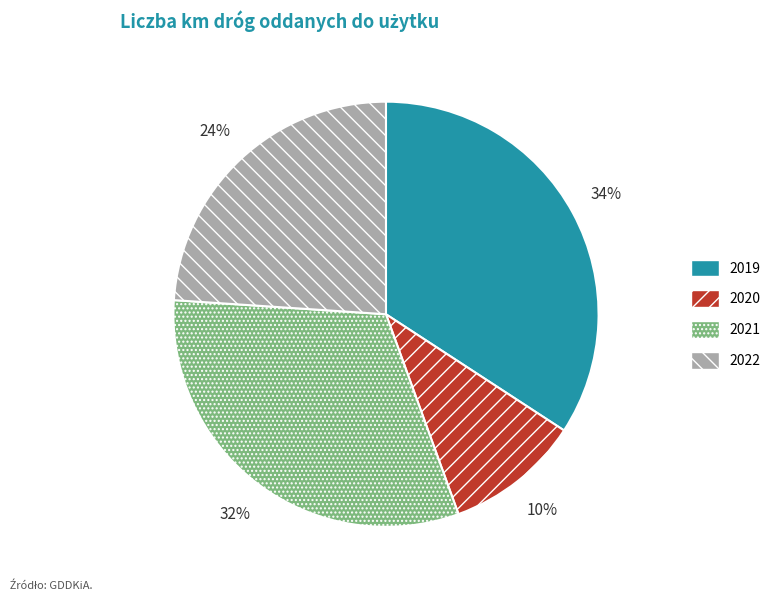

Rank the categories by value from lowest to highest.

2020, 2022, 2021, 2019